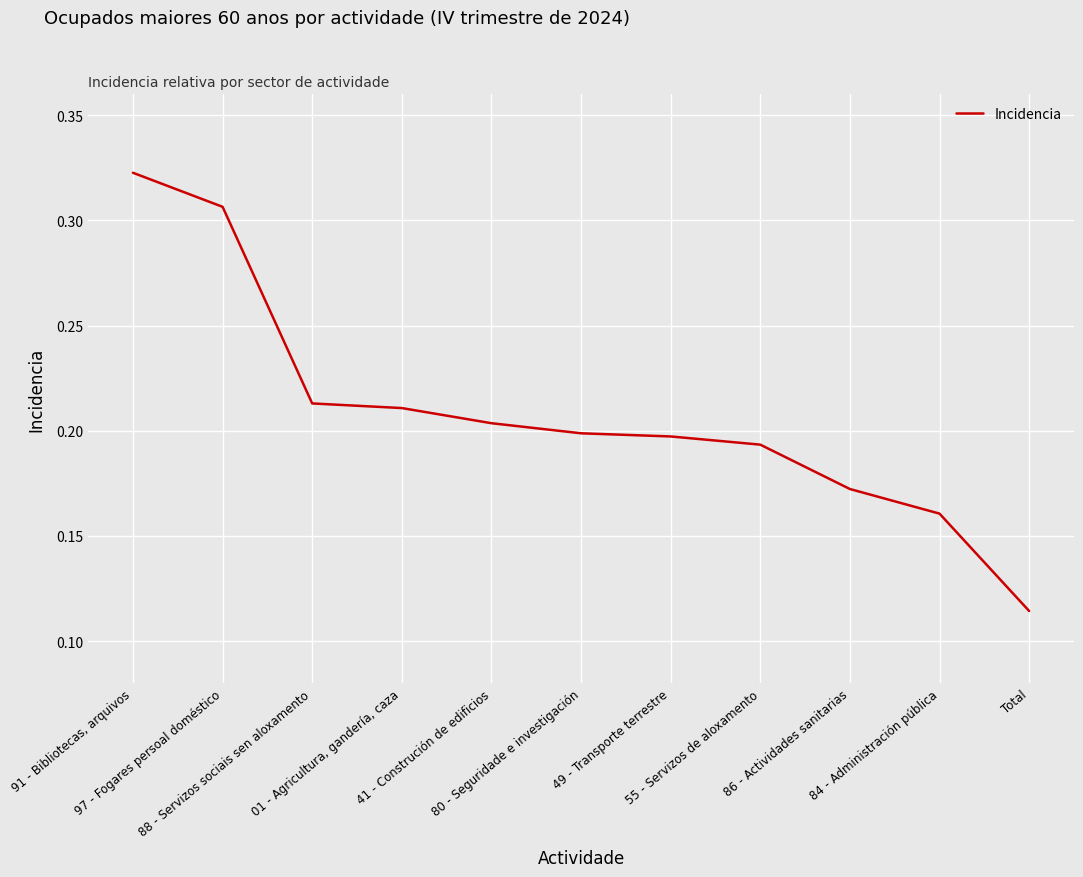

Is it true that the value at 91 - Bibliotecas, arquivos is 0.1?

False